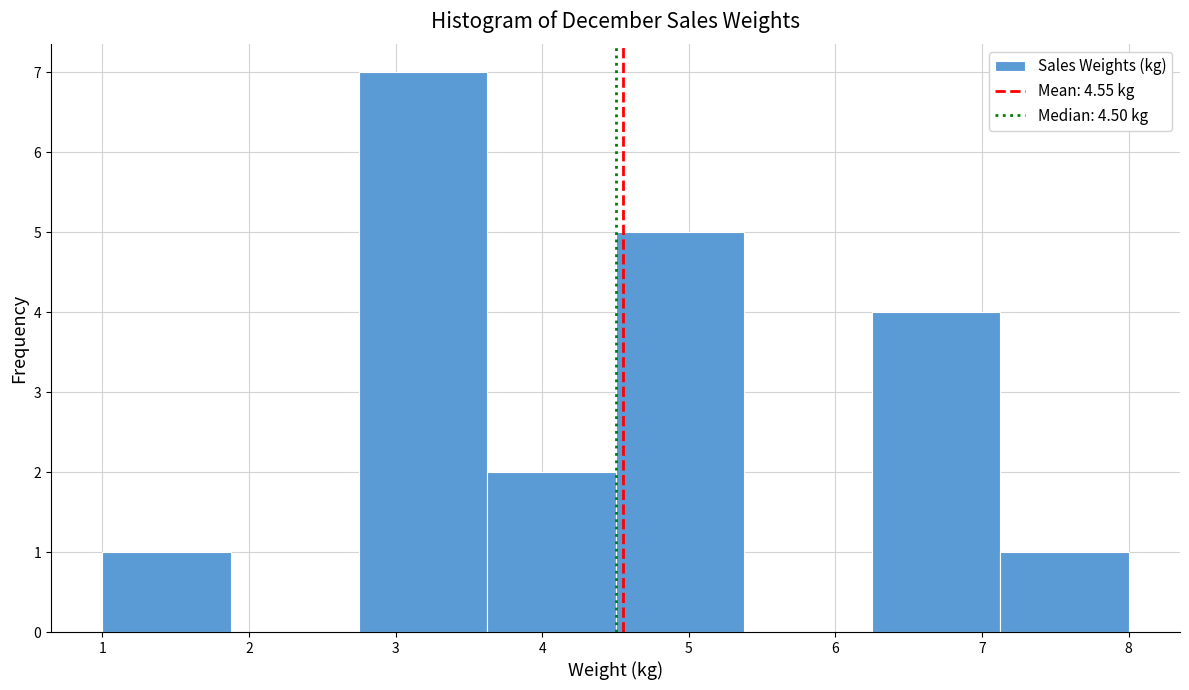

Reading left to right, list every bar in this chart as the range it spans on the x-axis followed by its height. Neither the bar edges nor the heights are printed on the chart, so give them approximately, as read against the axes.

1.0 to 1.9: 1
1.9 to 2.8: 0
2.8 to 3.6: 7
3.6 to 4.5: 2
4.5 to 5.4: 5
5.4 to 6.3: 0
6.3 to 7.1: 4
7.1 to 8.0: 1